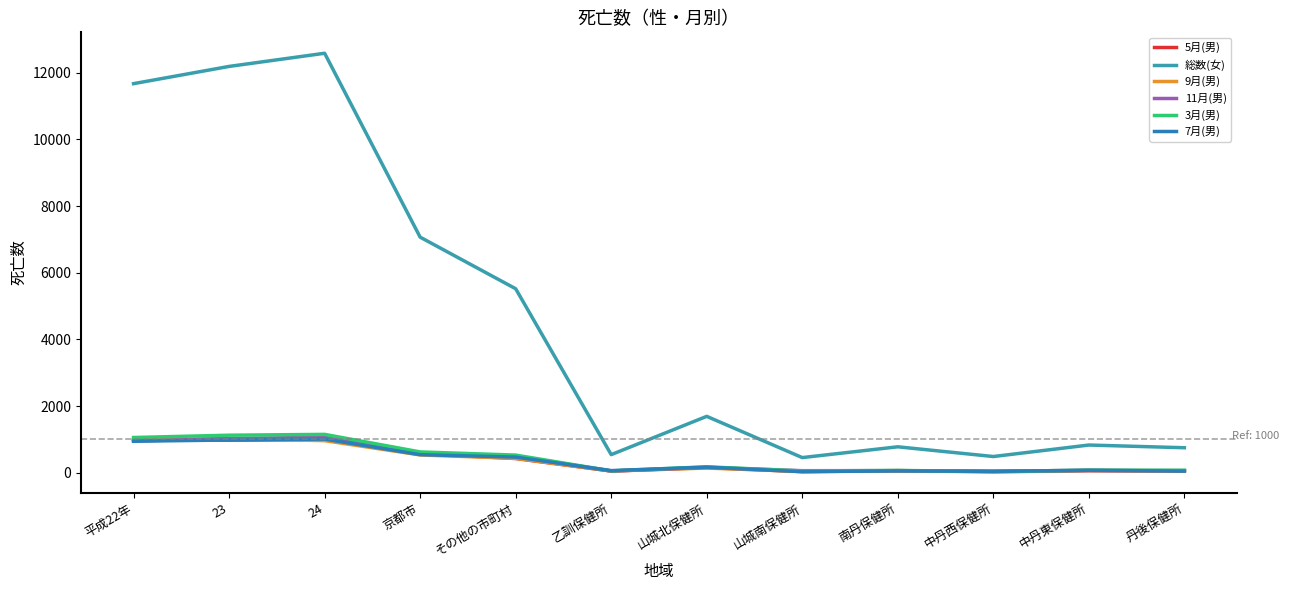

At how many categories does at least one series exceed 969?

6